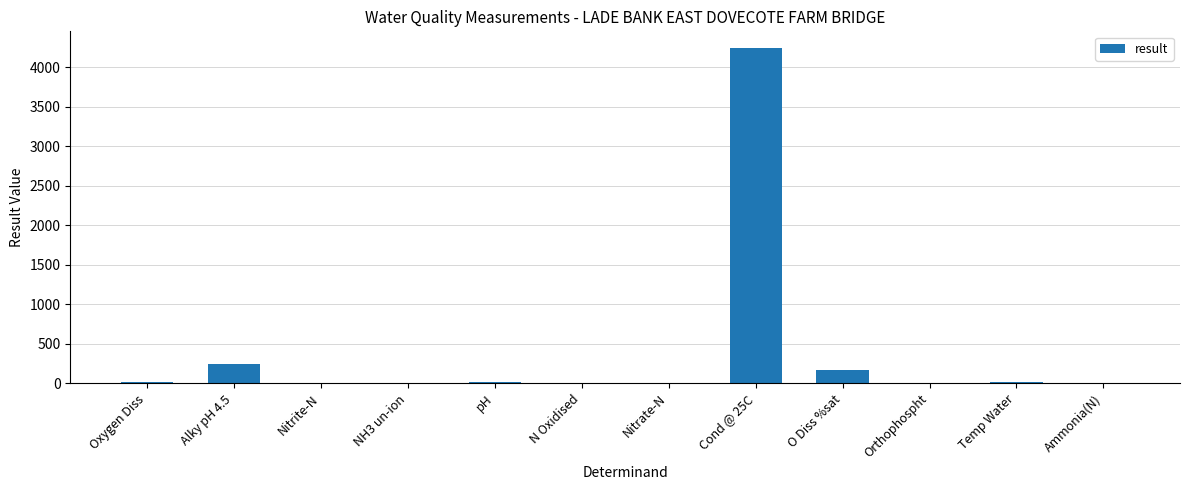

Is it true that the value at Oxygen Diss is 15.5?

True